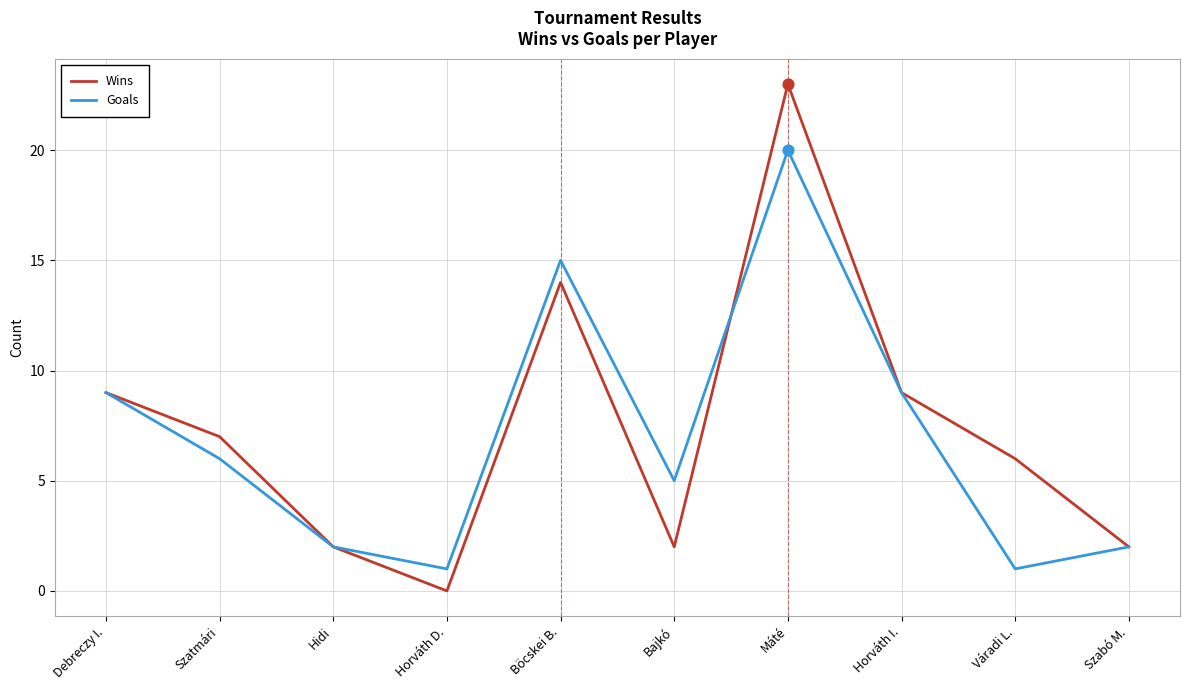

At how many categories does at least one series exceed 8?

4